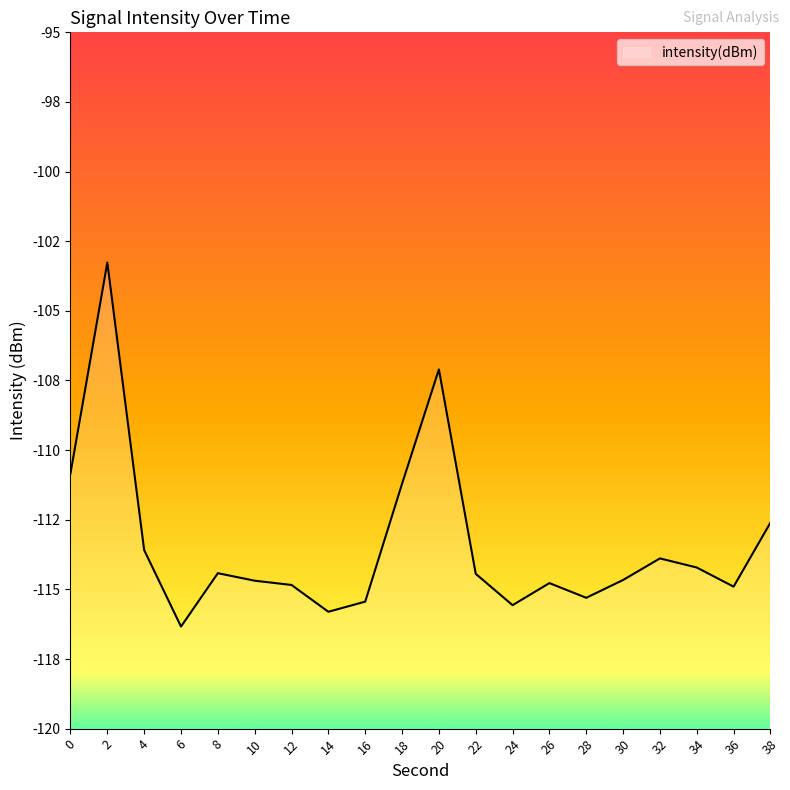

What is the approximate value at 2?

-103.3